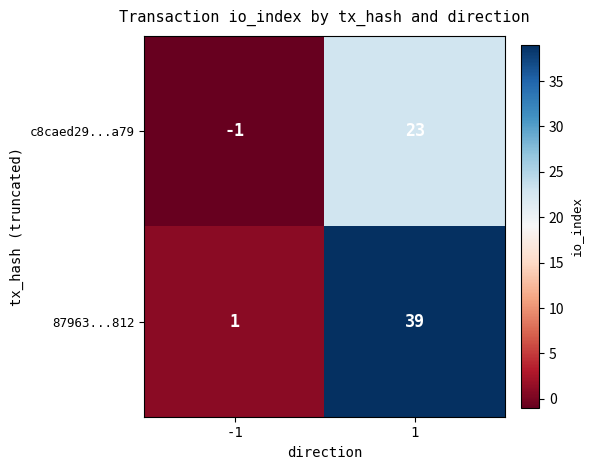

Which series has the largest range (max minus min)?

87963...812